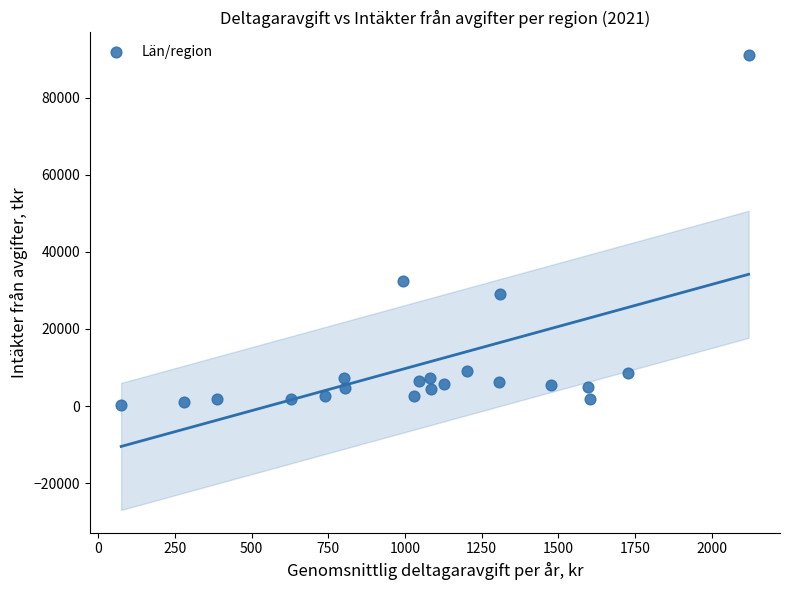

What is the range of Y values (max minus min)?

90726